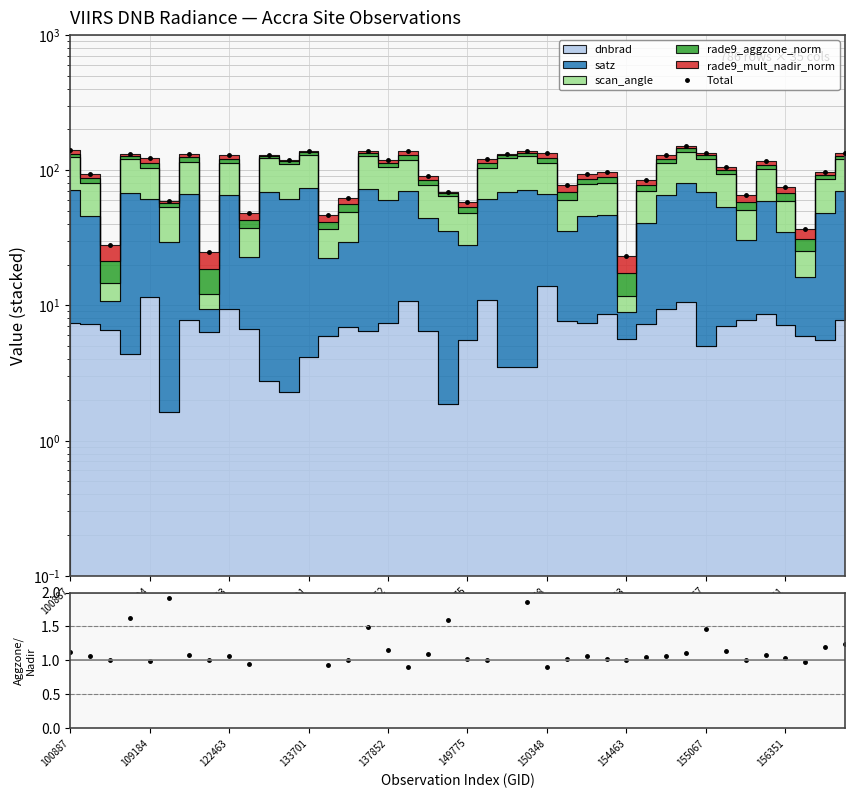

How many data points in Total are less than 116?

20